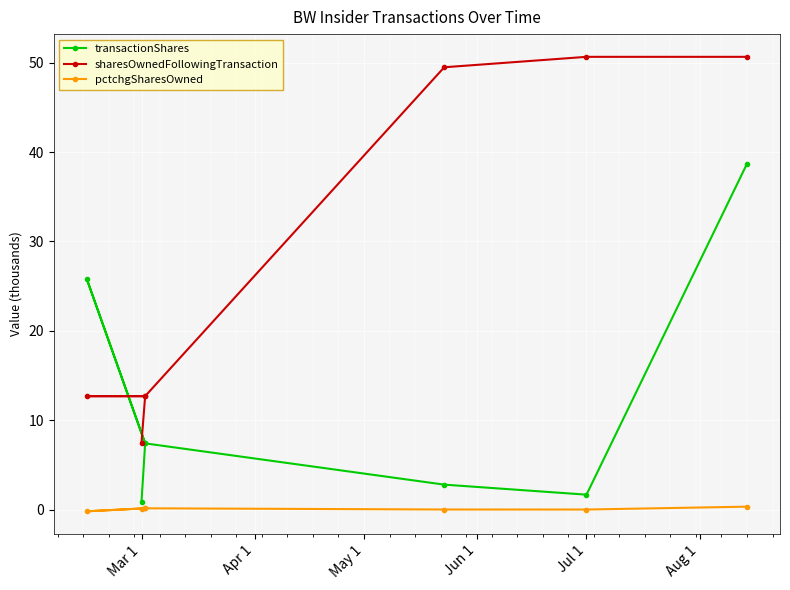

How many values in the sharesOwnedFollowingTransaction series are below 12?

1